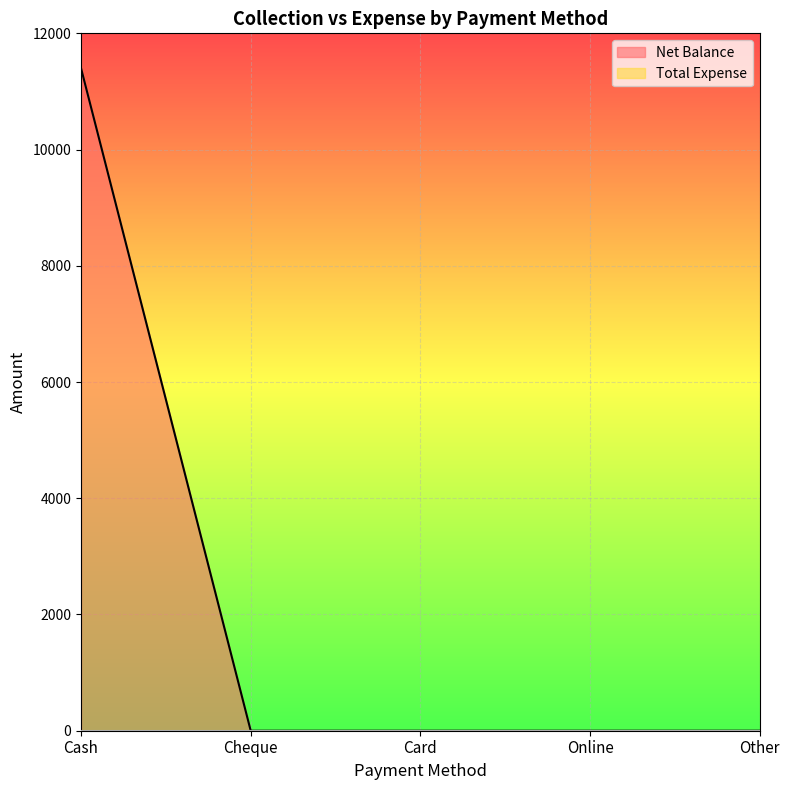

True or false: the data has more than 1 interior local peaks.

False